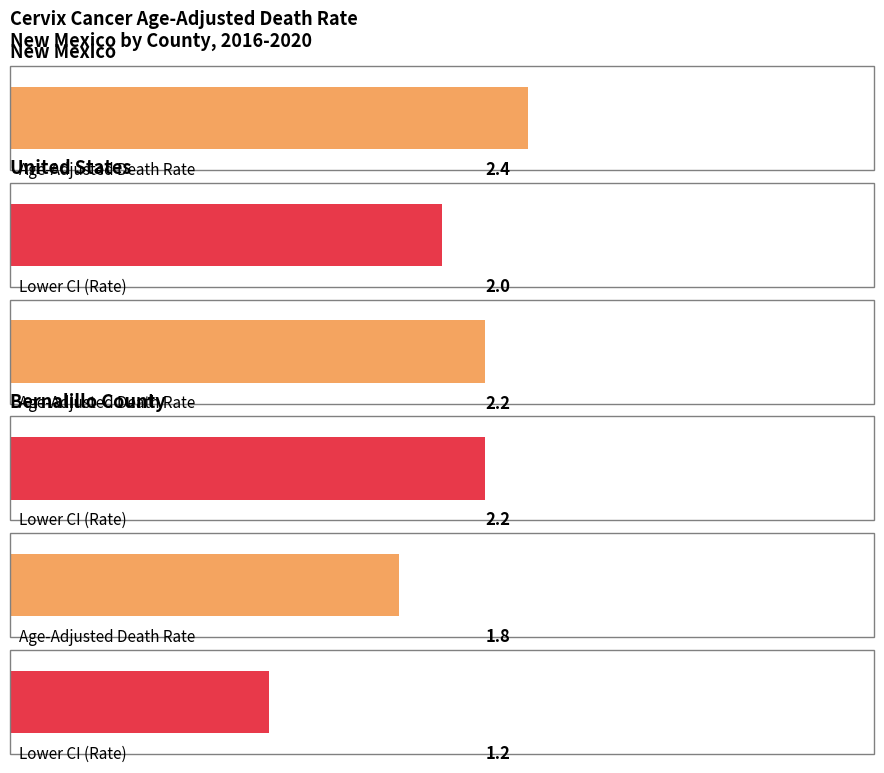

The Age-Adjusted Death Rate series shows 2.4 at New Mexico. True or false?

True